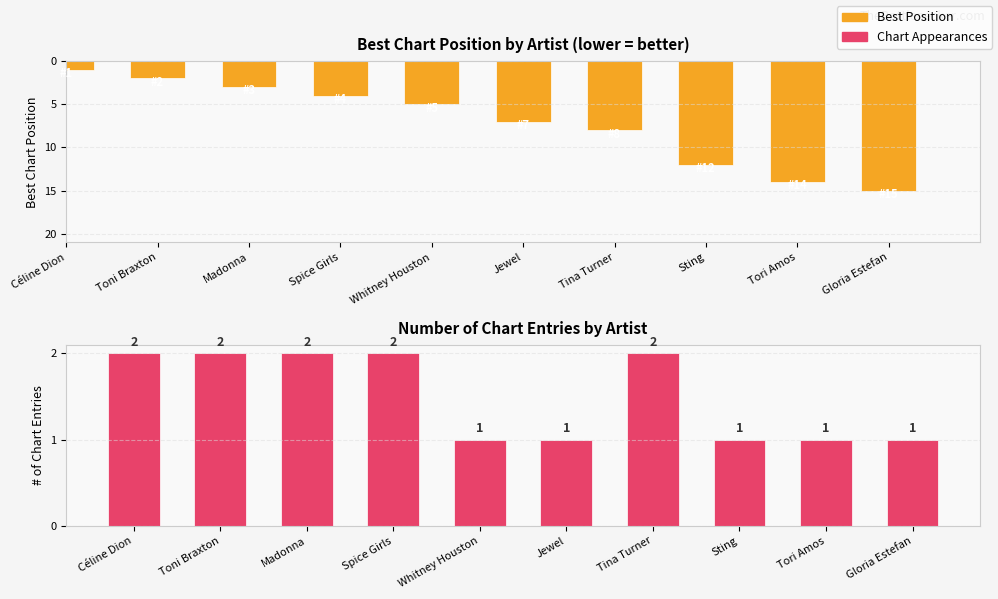

How many data points does each series have?

10